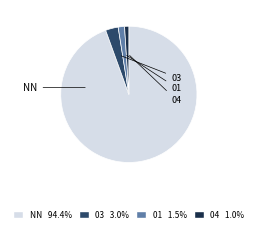

Between 01 and 04, which is larger?

01